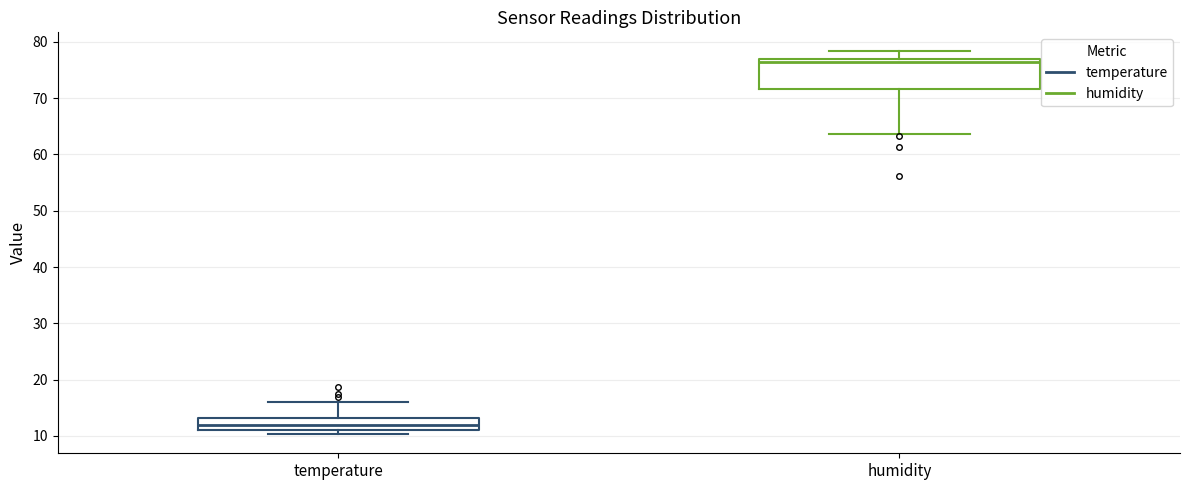

Which box is the tallest, from its lower edge to its upper edge?

humidity